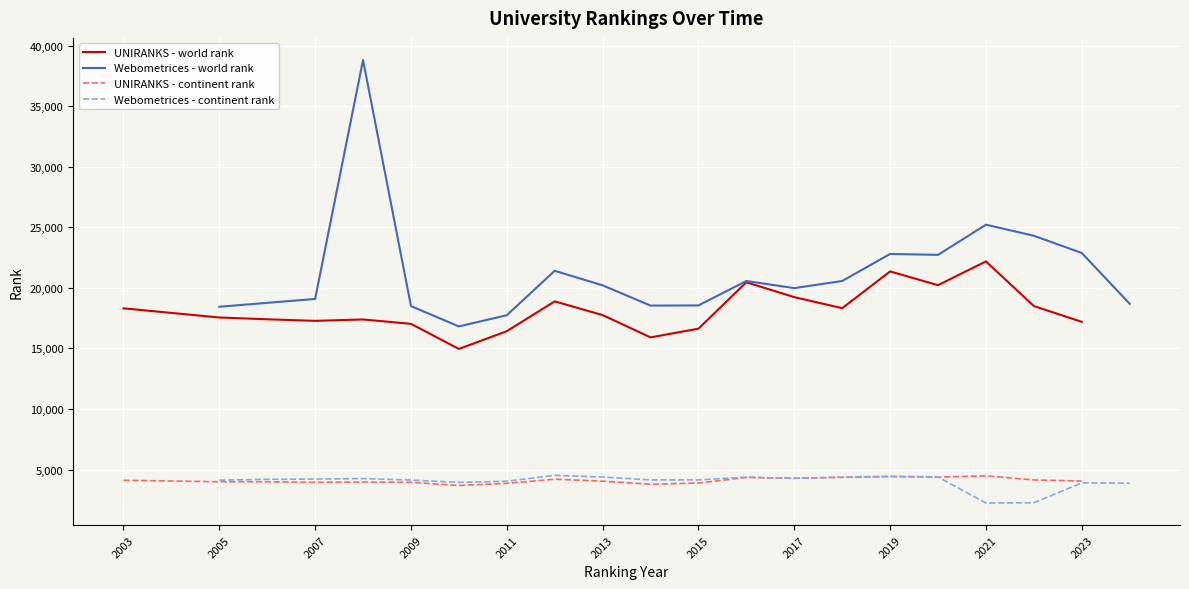

True or false: UNIRANKS - world rank and UNIRANKS - continent rank intersect in this chart.

False